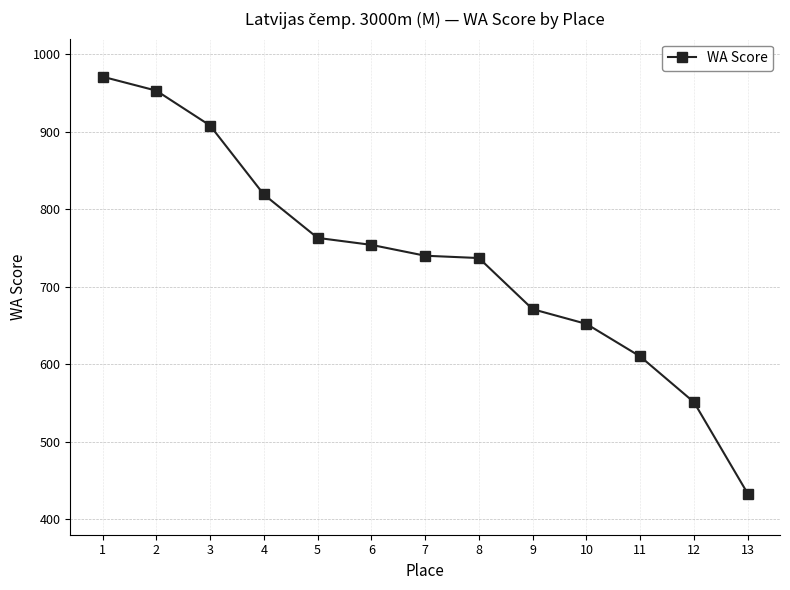

What is the approximate value at 9?

671